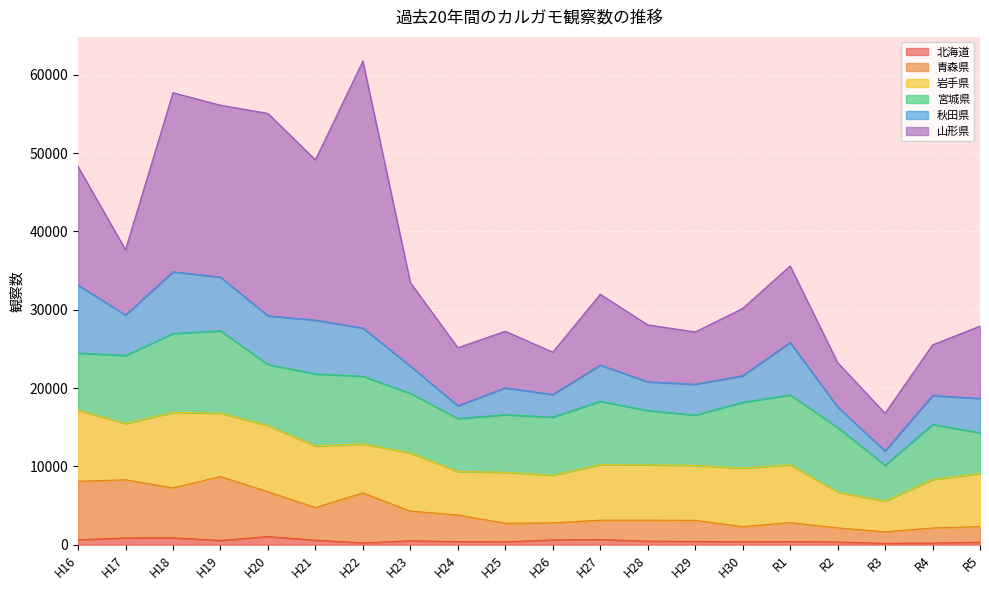

True or false: 北海道 and 秋田県 intersect in this chart.

False